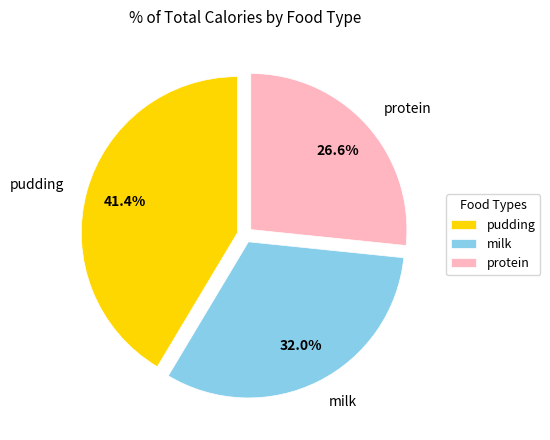

To the nearest percent, what is the combined percentage of milk and protein?

59%